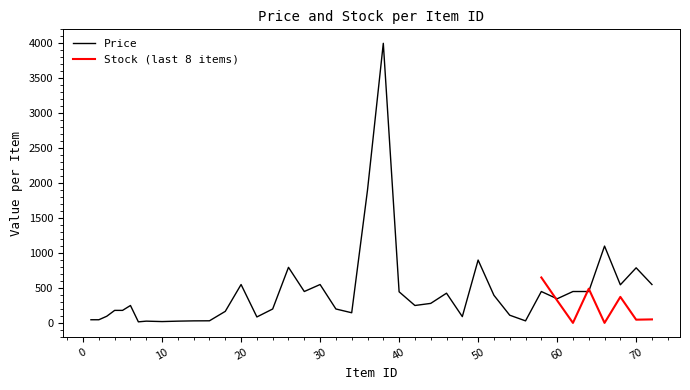

The chart shows a value of 199 at 32. True or false?

True